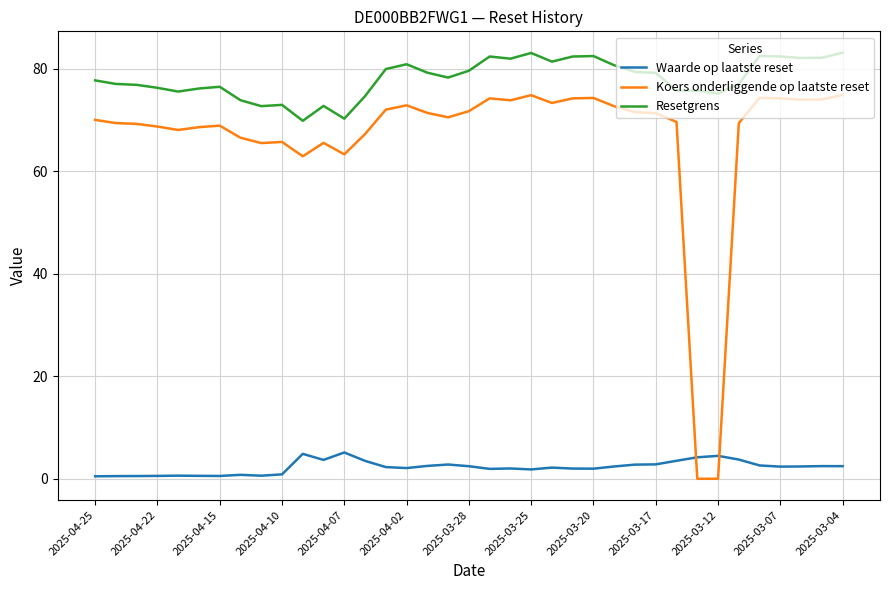

List the series in order of their peak value, lowest first.

Waarde op laatste reset, Koers onderliggende op laatste reset, Resetgrens